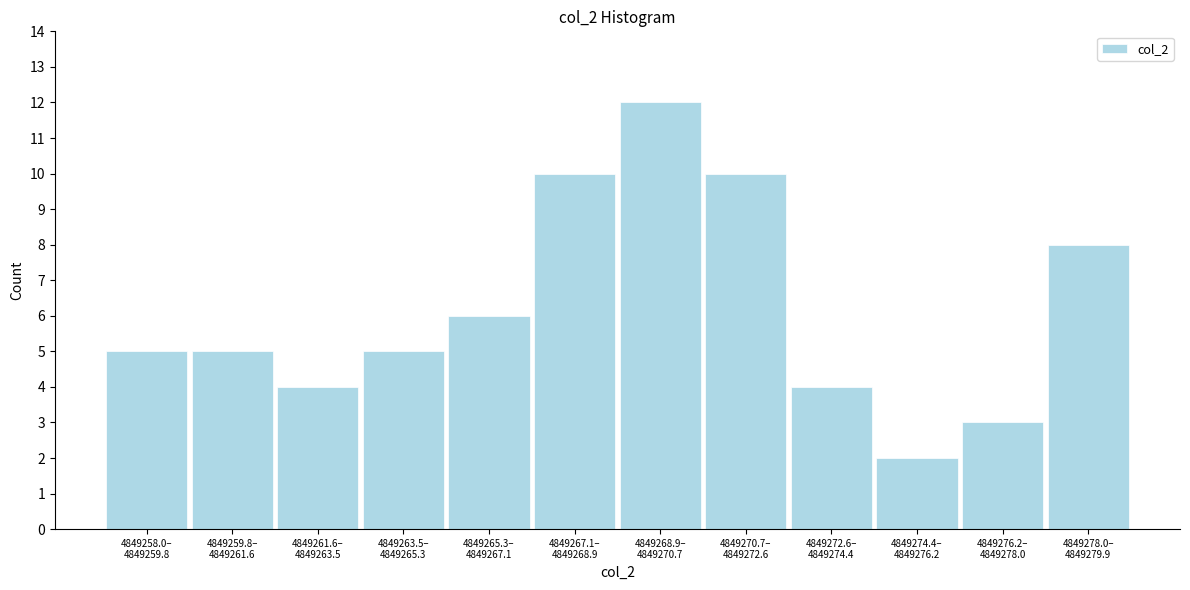

Reading right to left, transcribe all the data shown in this chart.

8	3	2	4	10	12	10	6	5	4	5	5